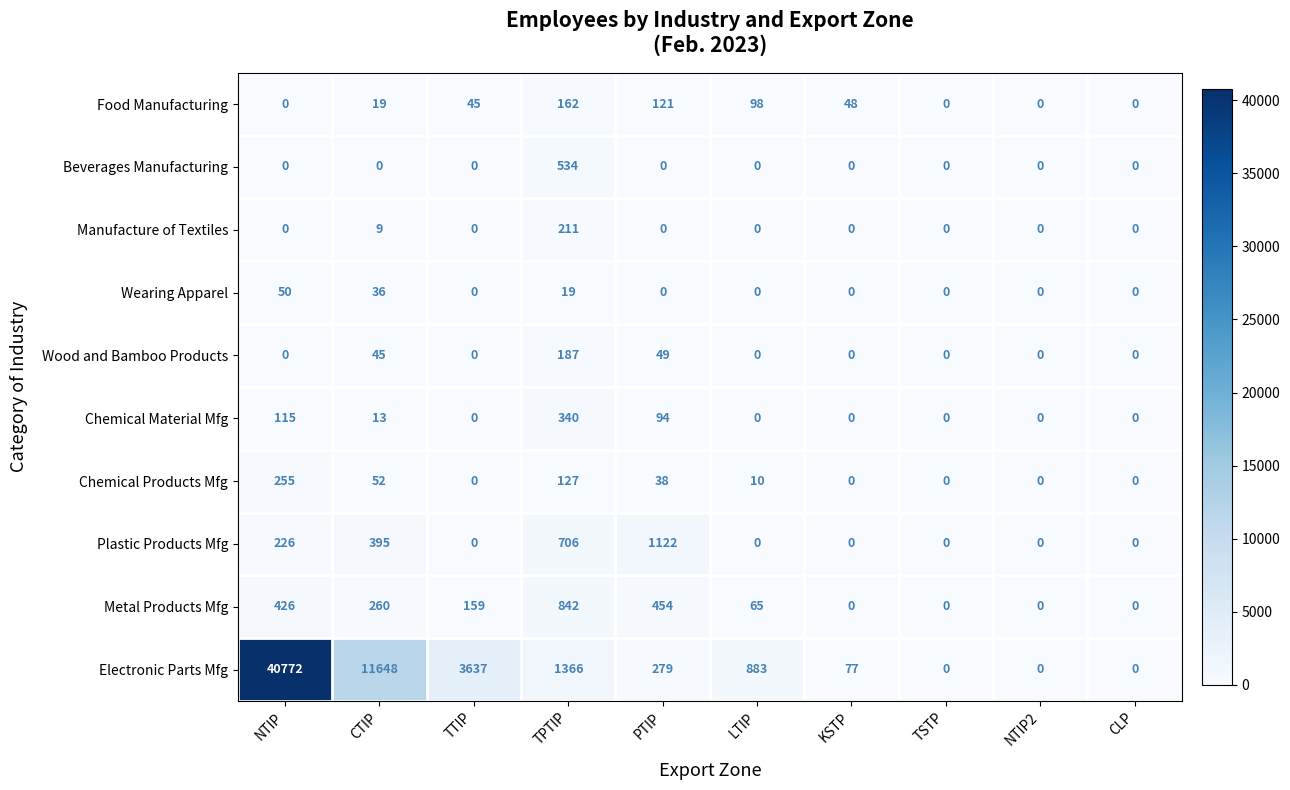

Count the number of data series in this chart.

10